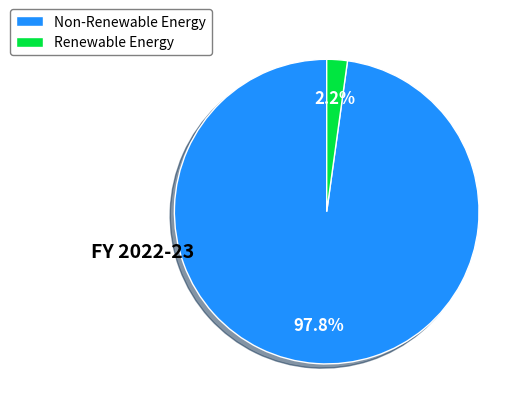

Does any single category account for the majority?

Yes